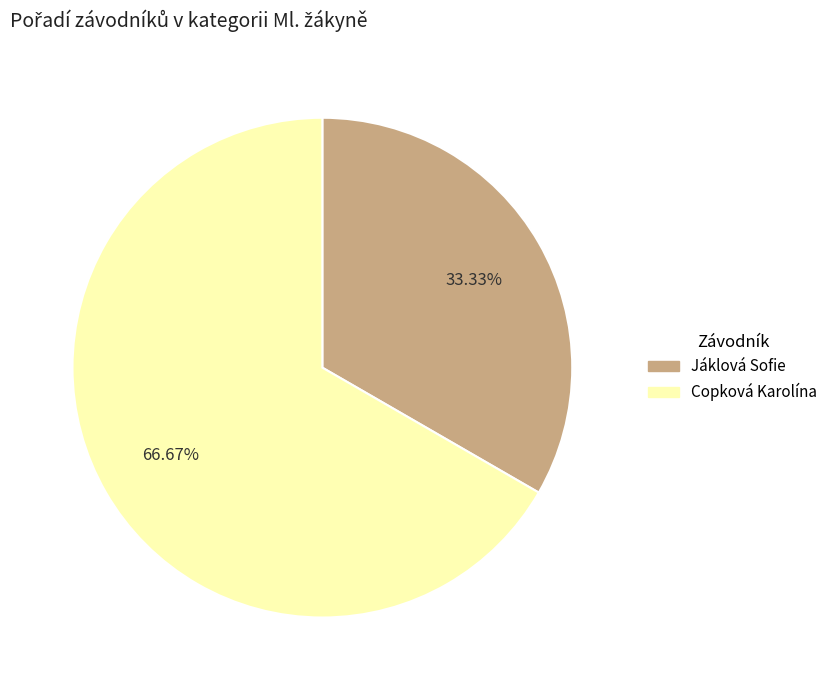

Is Jáklová Sofie the majority of the pie?

No